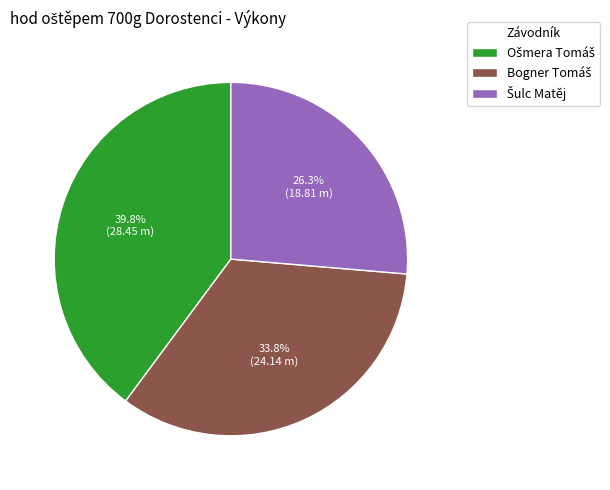

Is there a majority slice in this chart?

No